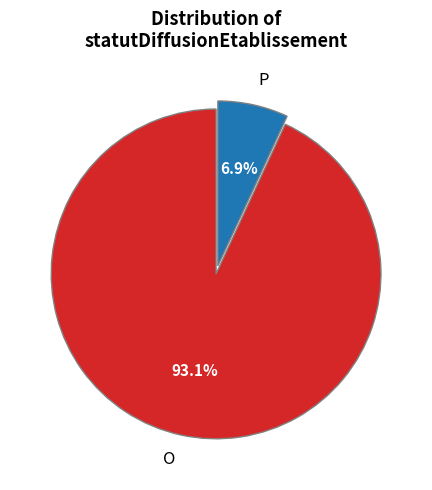

Is it true that P is 7% of the pie?

True